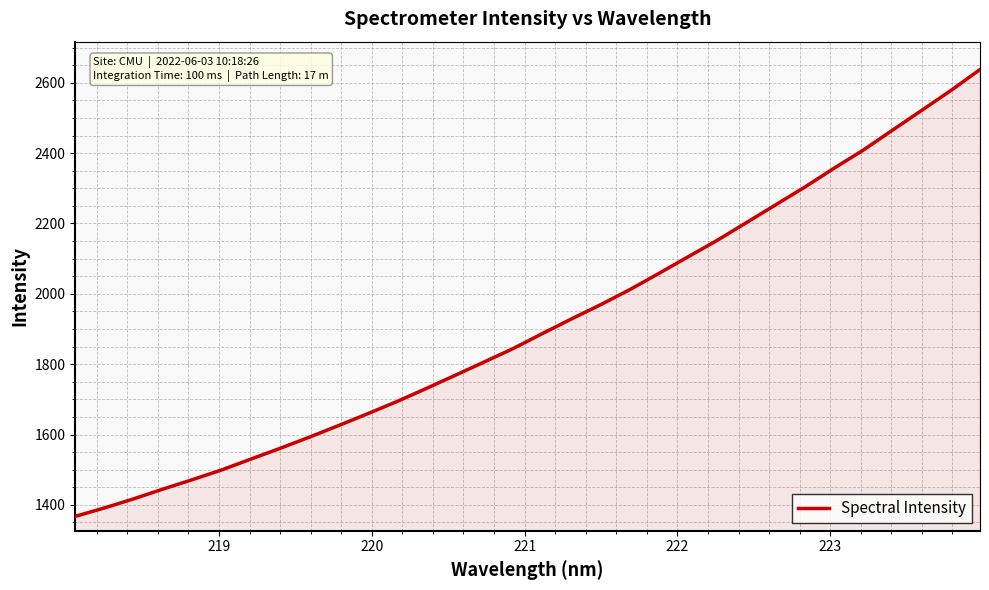

What is the smallest value displayed?

1367.5